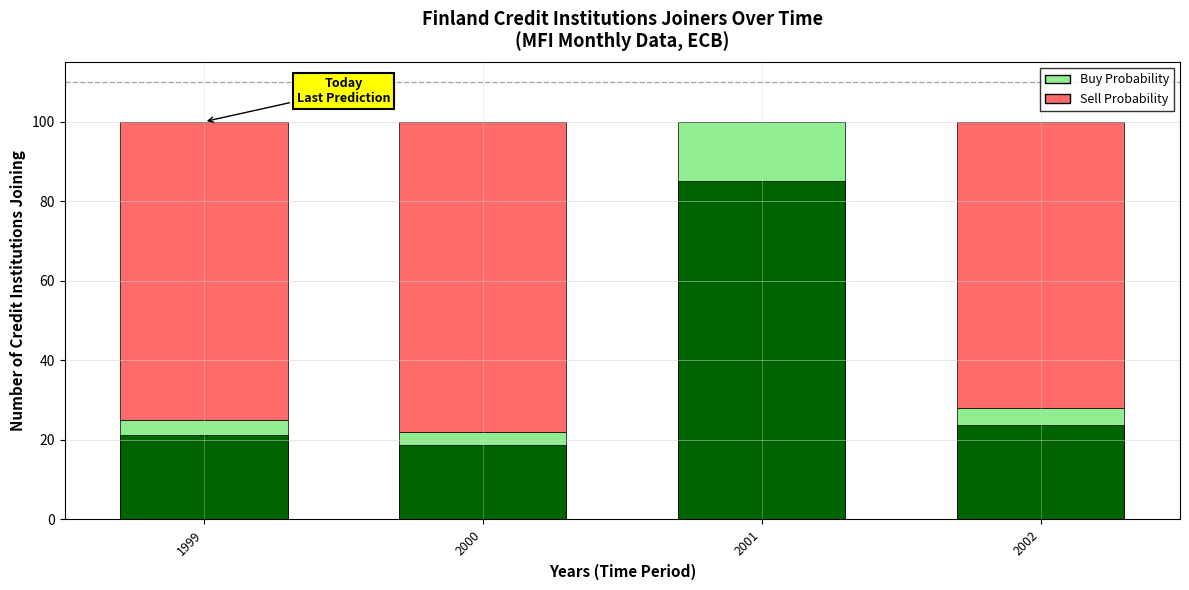

What is the value of the Buy Probability bar at the 1st from the left?

25